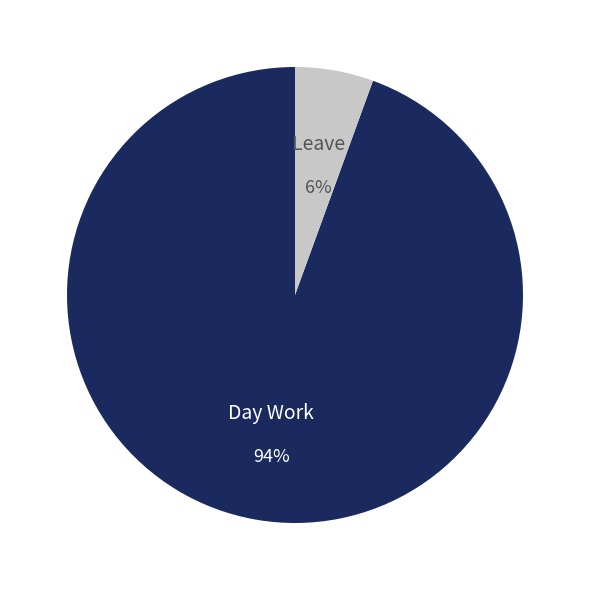

How many segments does this pie chart have?

2